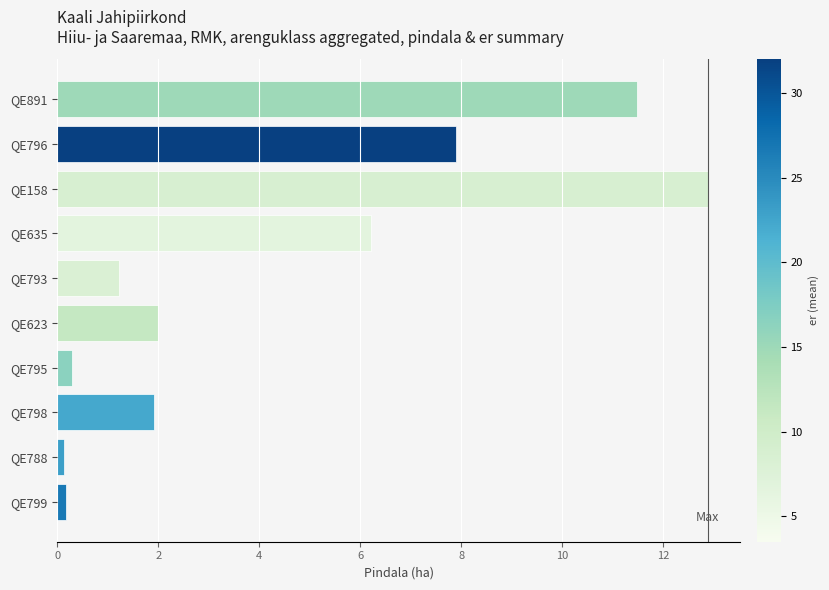

What is the maximum value shown in the chart?

12.9